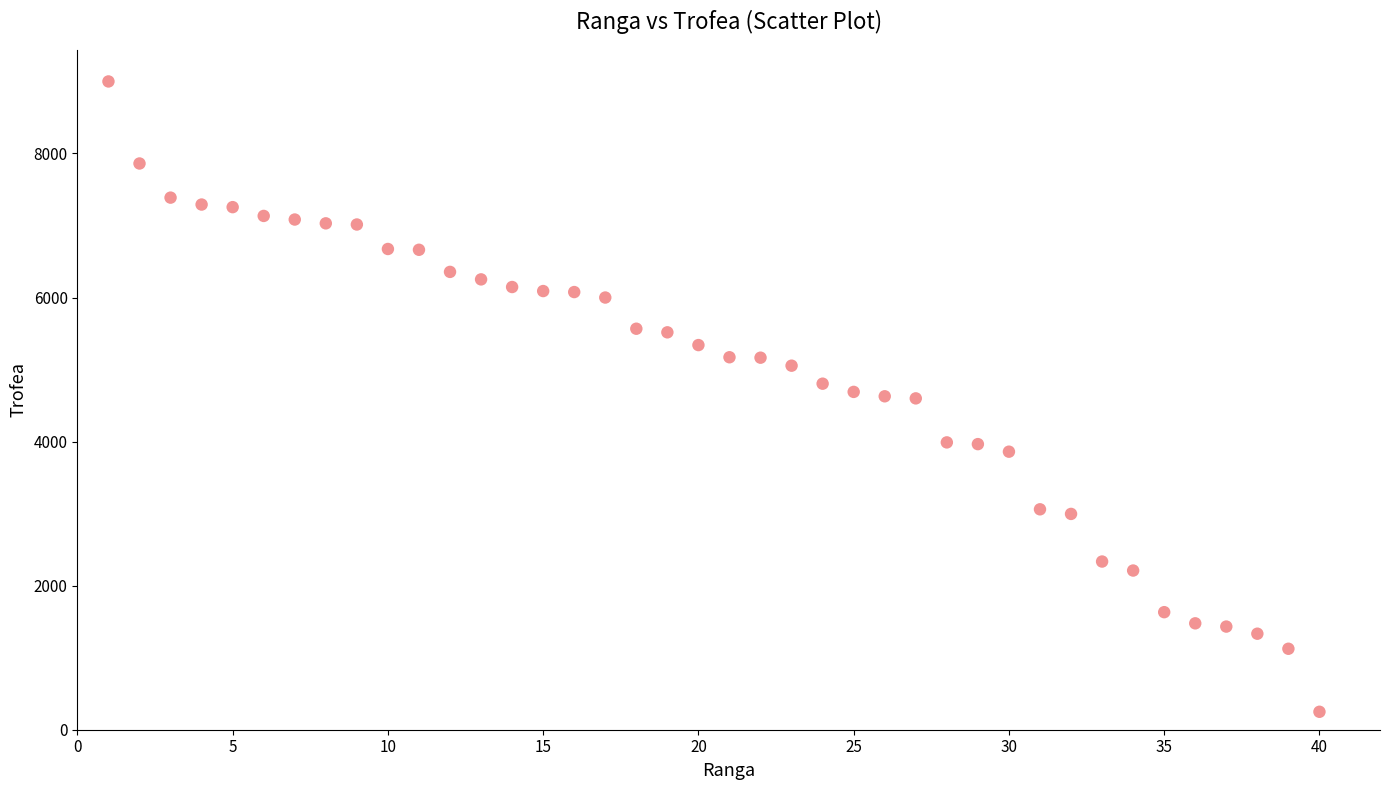

What is the range of Y values (max minus min)?

8751